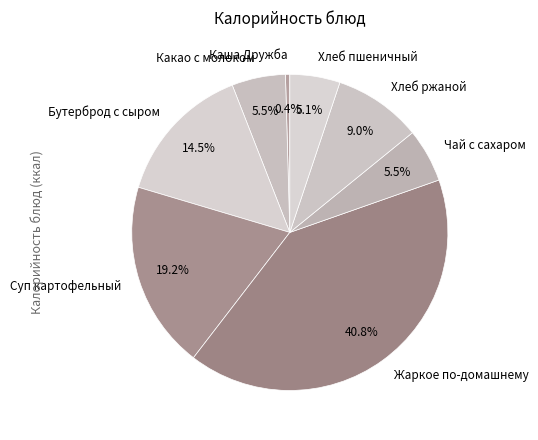

Which slice is the smallest?

Каша Дружба